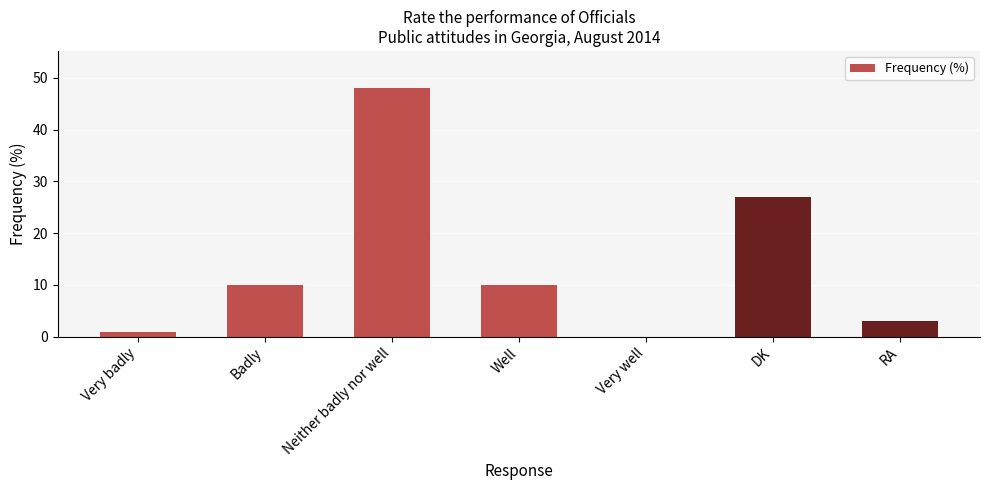

What is the sum of all values?

99